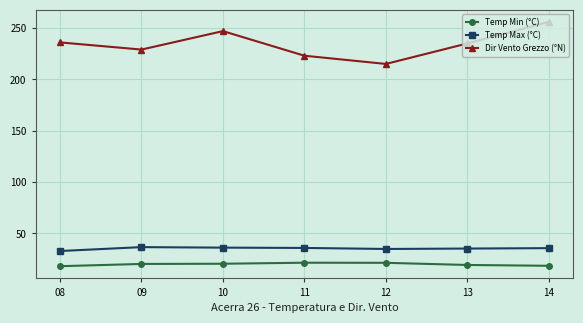

How many lines are shown in the chart?

3